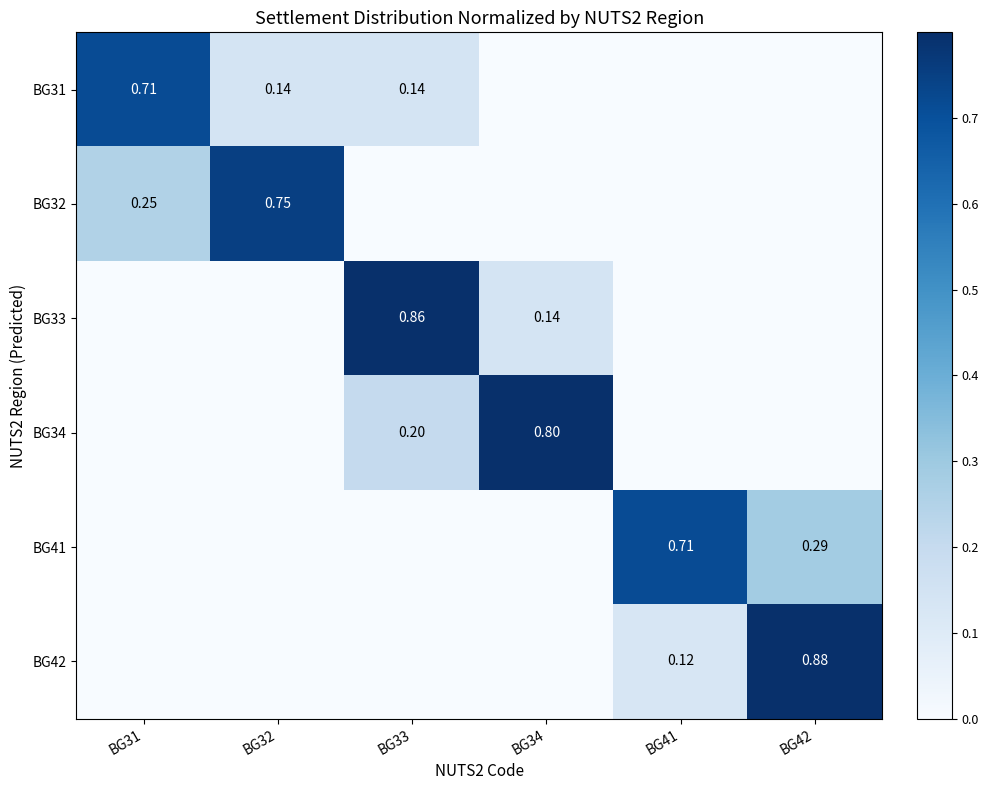

Which category has the highest value in the BG33 series?

BG33